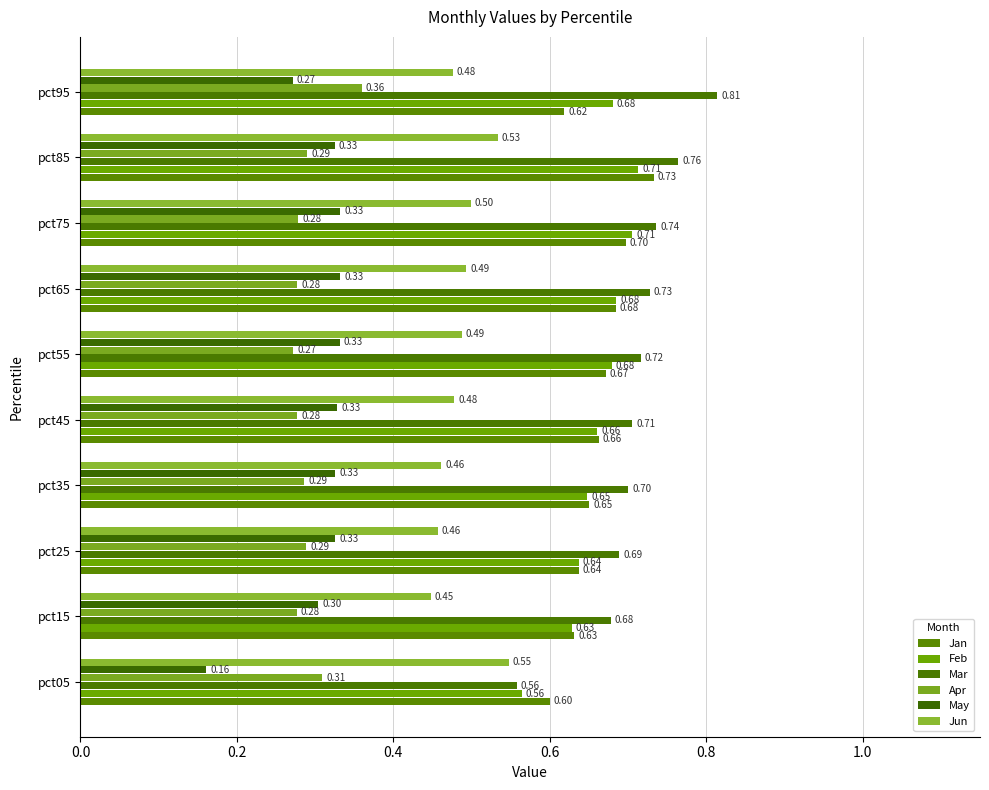

Which series has the largest total across all categories?

Mar